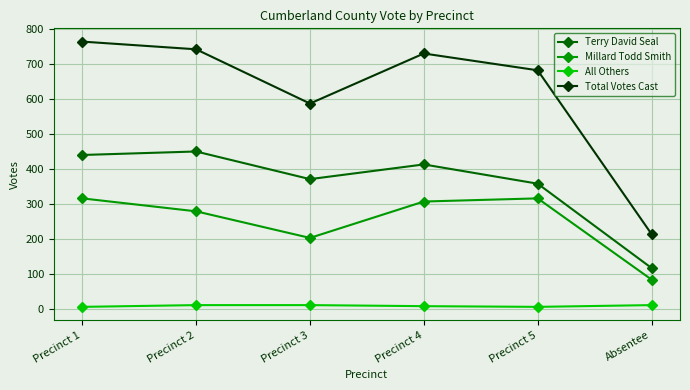

What value does the All Others series have at Absentee?

12